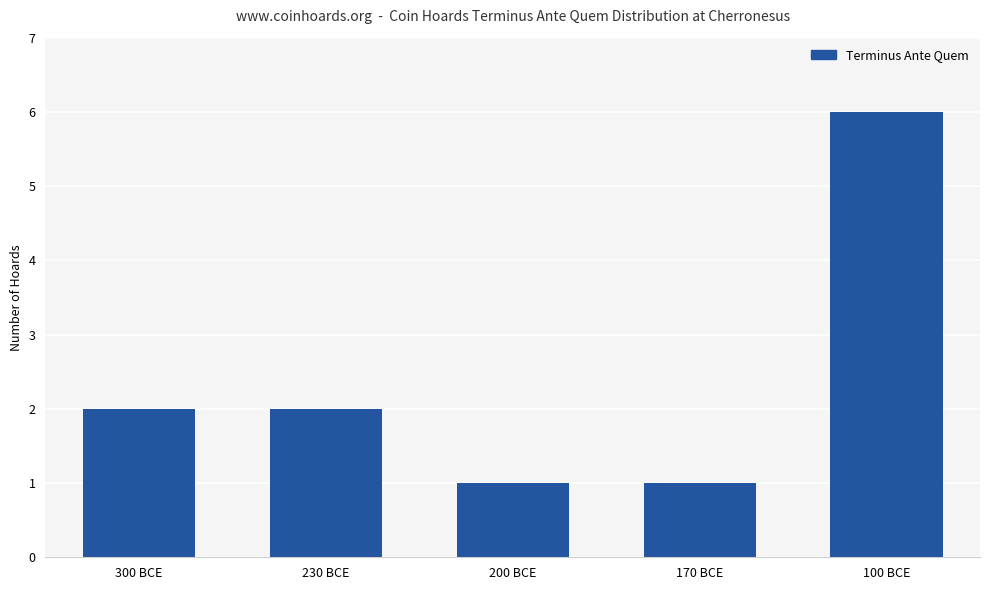

Which category has the highest value across all series?

100 BCE